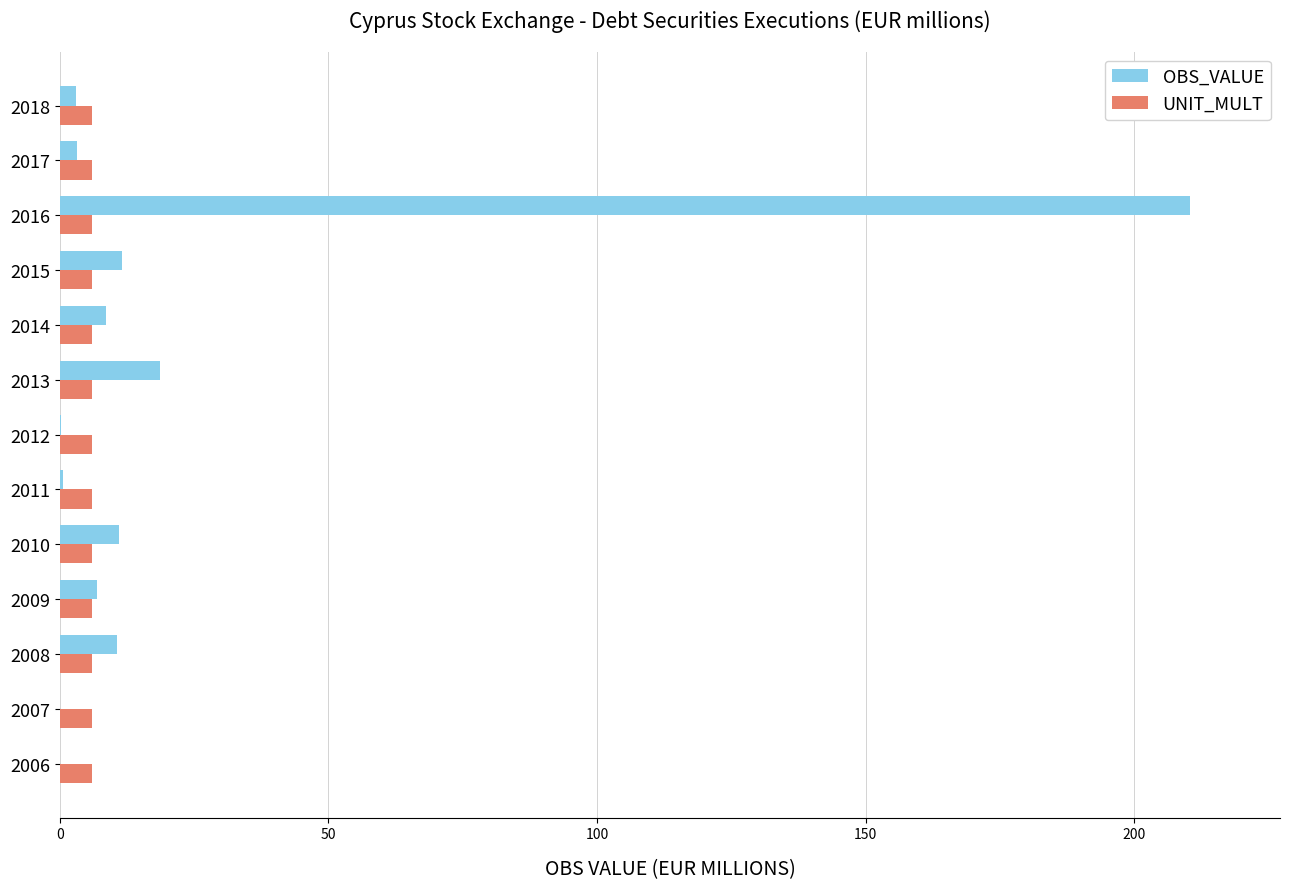

Count the number of categories in the chart.

13